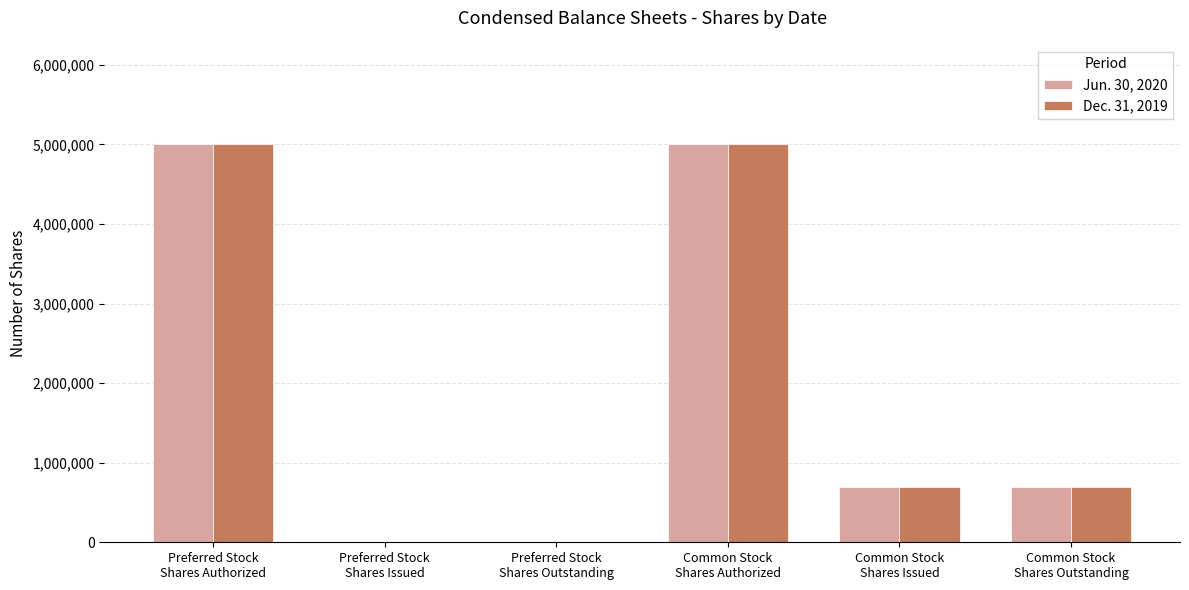

How many Dec. 31, 2019 values are between 0 and 5000000?

6